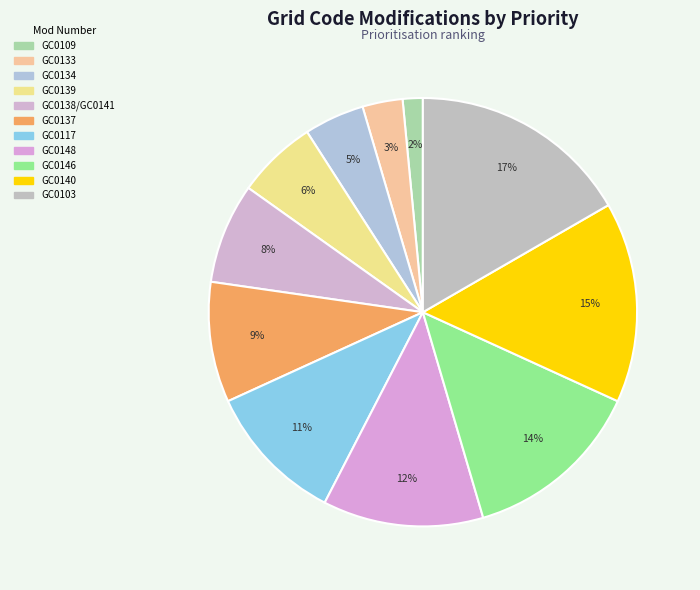

Count the number of slices in the pie.

11